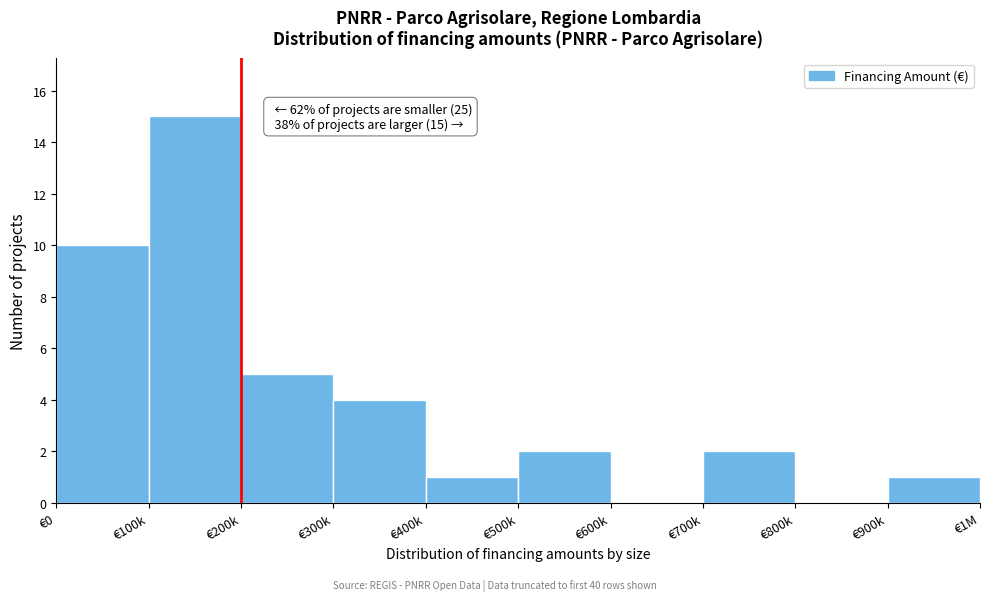

Reading right to left, what are all the values shown in this chart?

€900k=1	€800k=0	€700k=2	€600k=0	€500k=2	€400k=1	€300k=4	€200k=5	€100k=15	€0=10